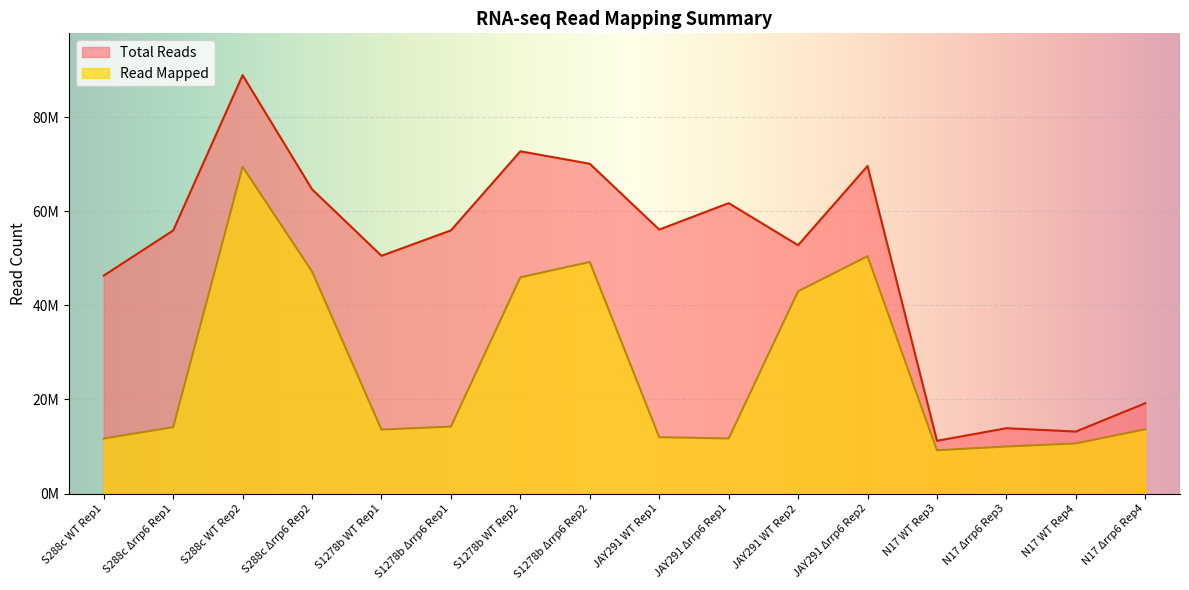

True or false: Read Mapped and Total Reads intersect in this chart.

False